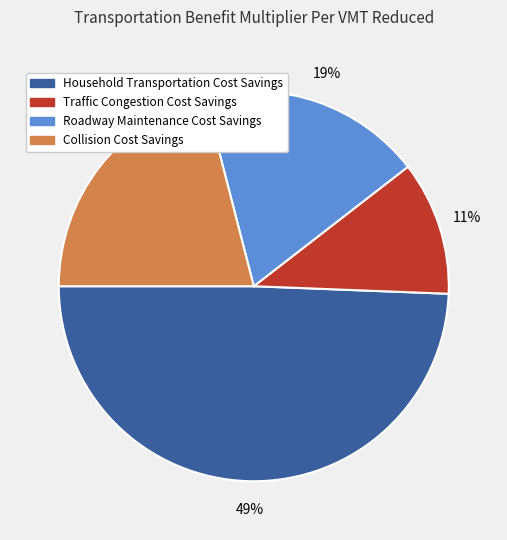

Combined, do Collision Cost Savings and Roadway Maintenance Cost Savings account for over 50%?

No